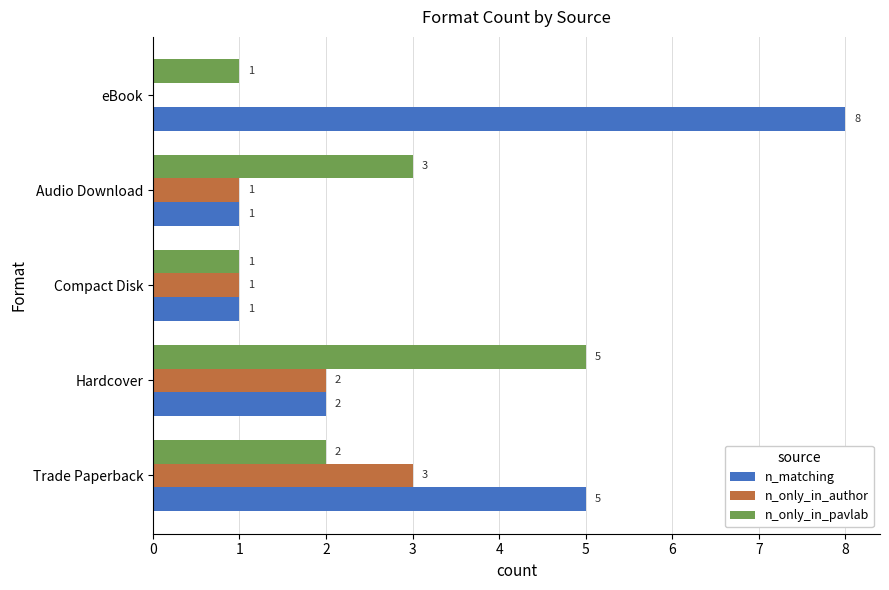

Read the n_only_in_pavlab value at Audio Download.

3